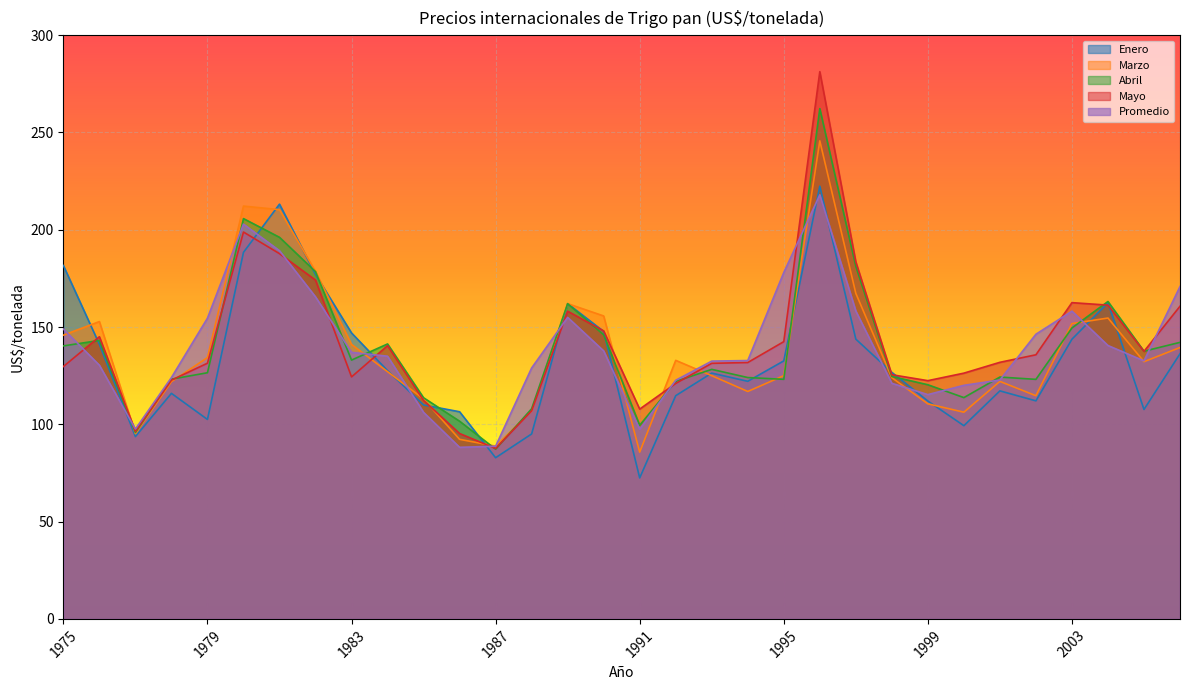

At which label does Mayo first exceed 131?

1976